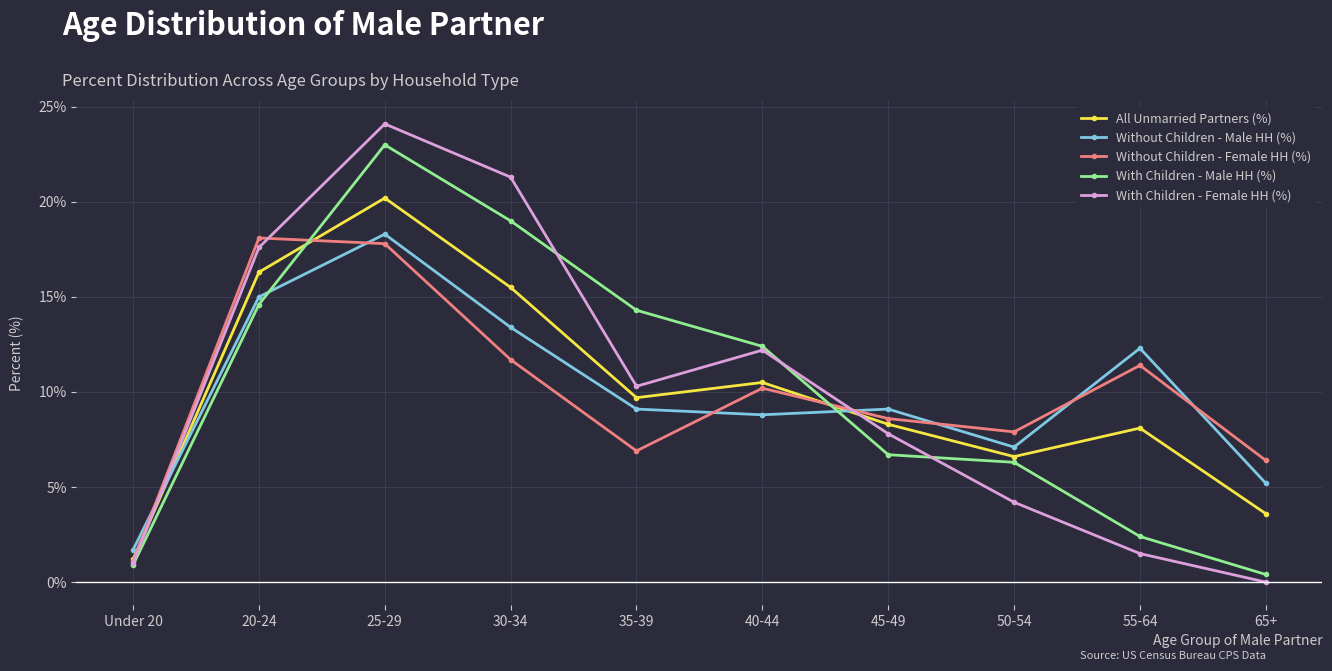

How many lines are shown in the chart?

5